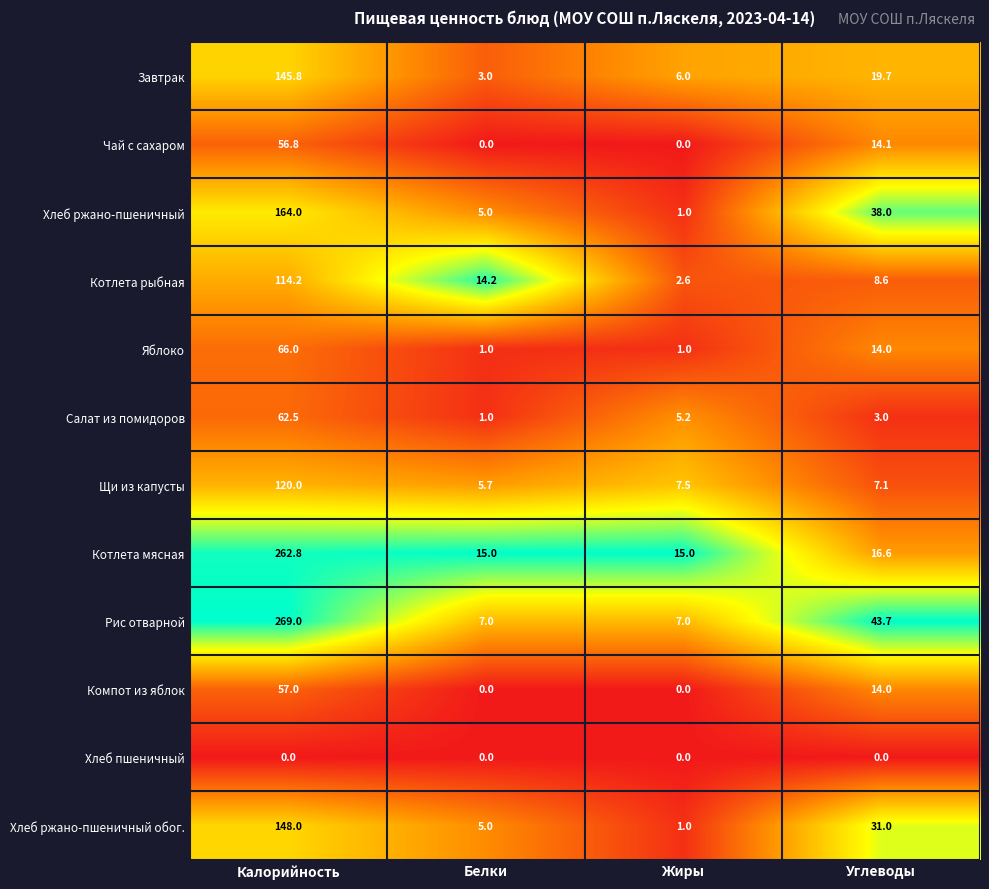

True or false: Чай с сахаром has a value of -22.2 at Жиры.

False